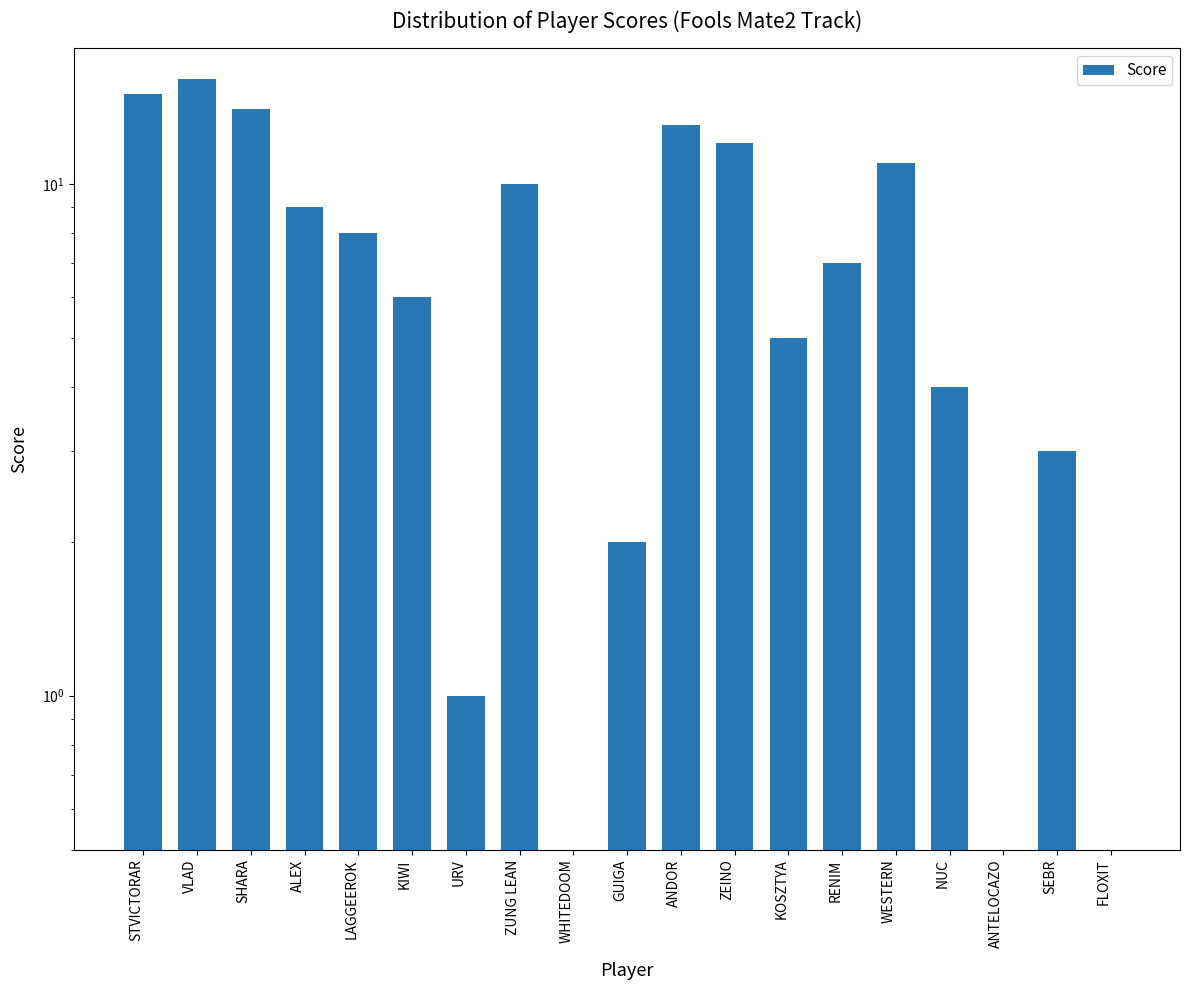

The value at KIWI is 8. True or false?

False